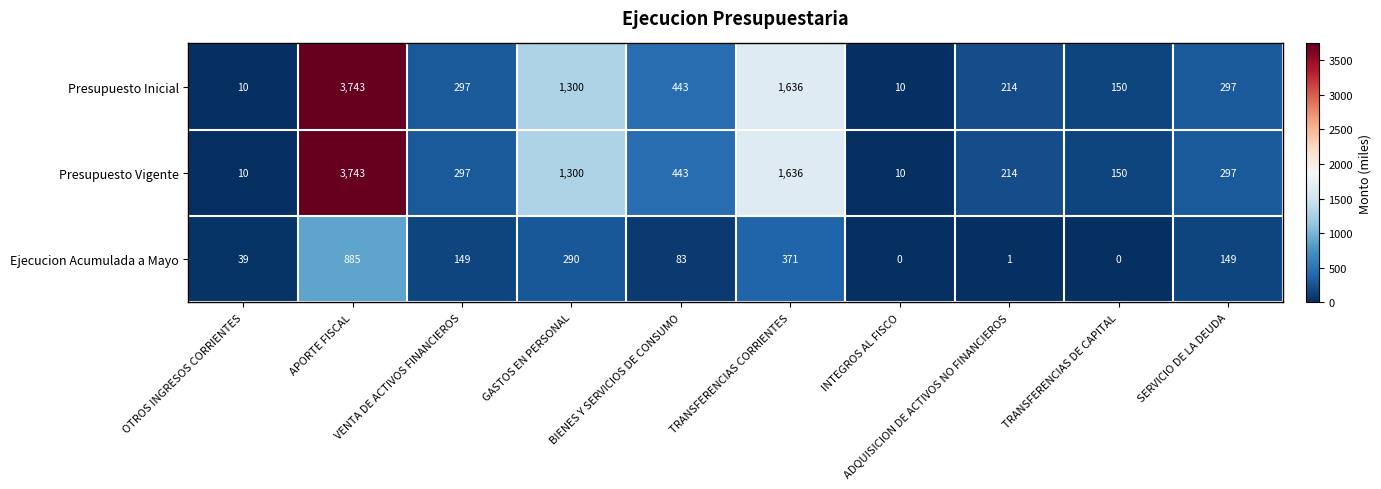

What is the difference between the highest and lowest values at TRANSFERENCIAS DE CAPITAL?

150